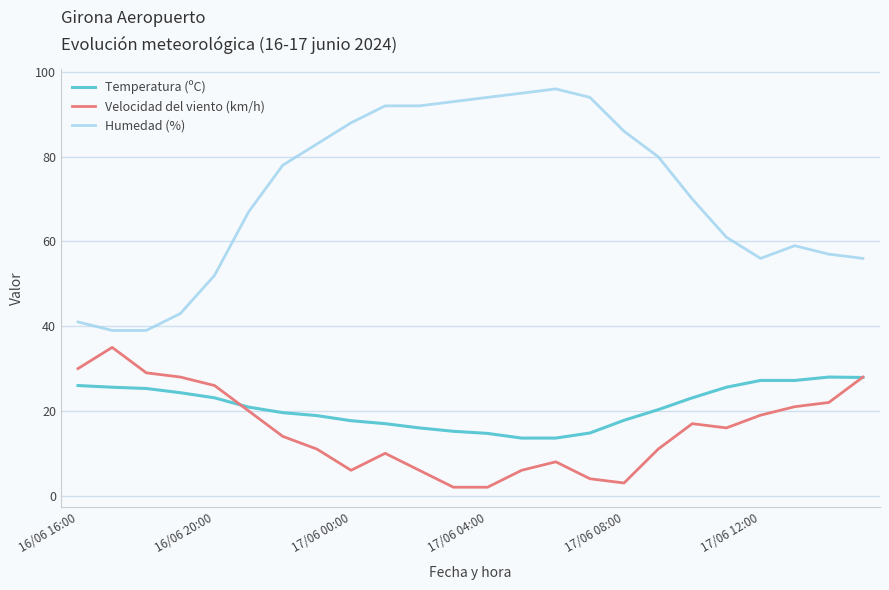

List the series in order of their peak value, lowest first.

Temperatura (ºC), Velocidad del viento (km/h), Humedad (%)